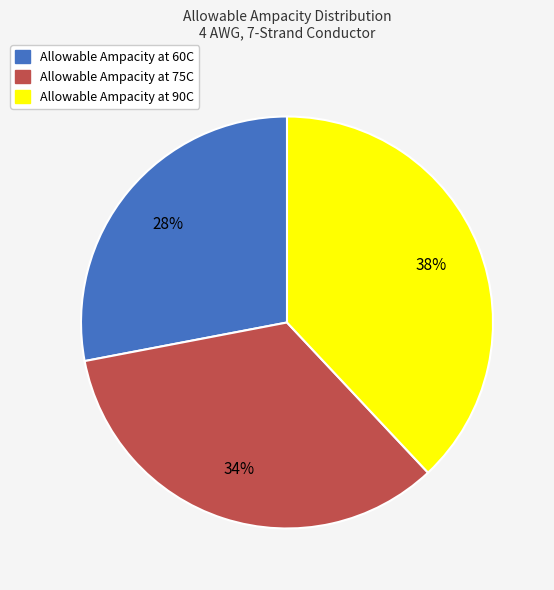

To the nearest percent, what portion does Allowable Ampacity at 60C represent?

28%